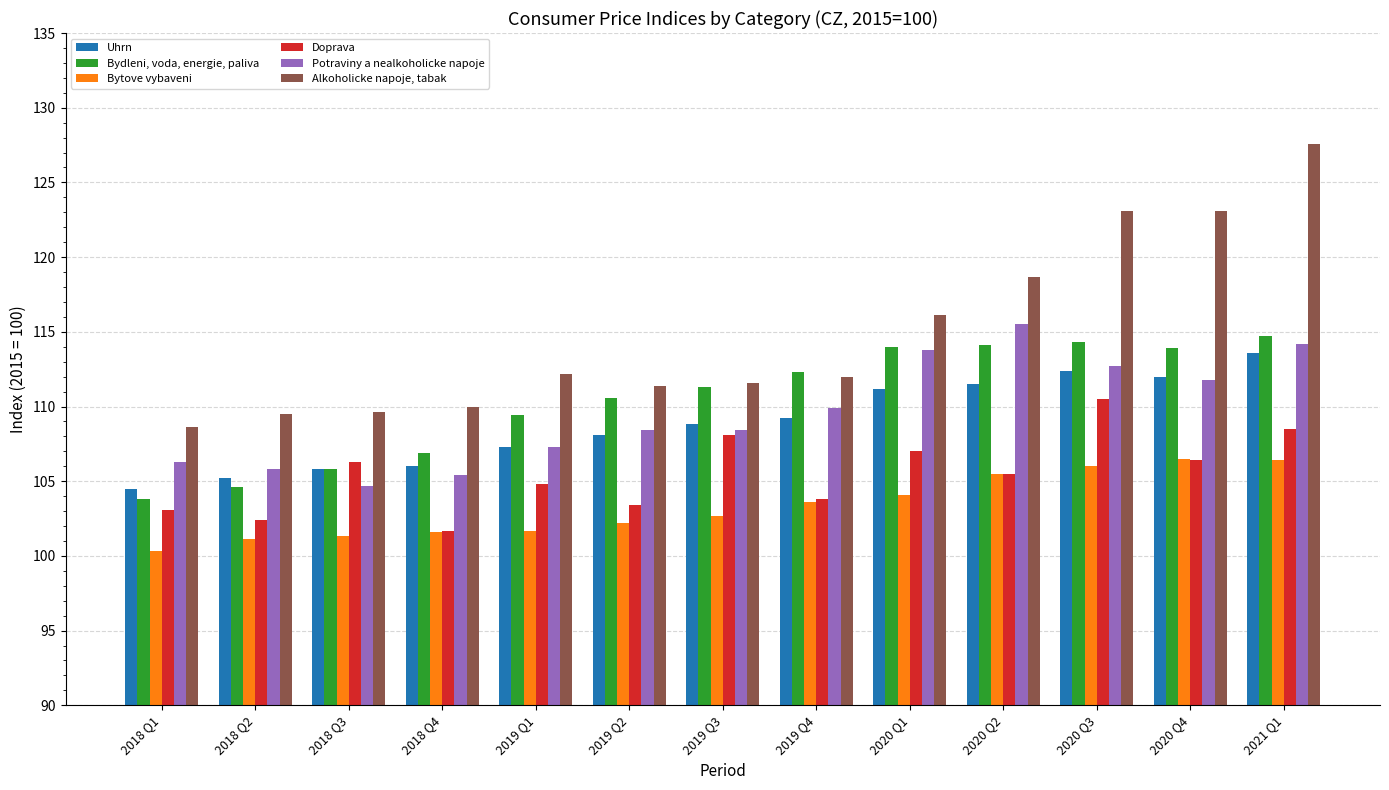

Where does the Bydleni, voda, energie, paliva series first go above 111?

2019 Q3